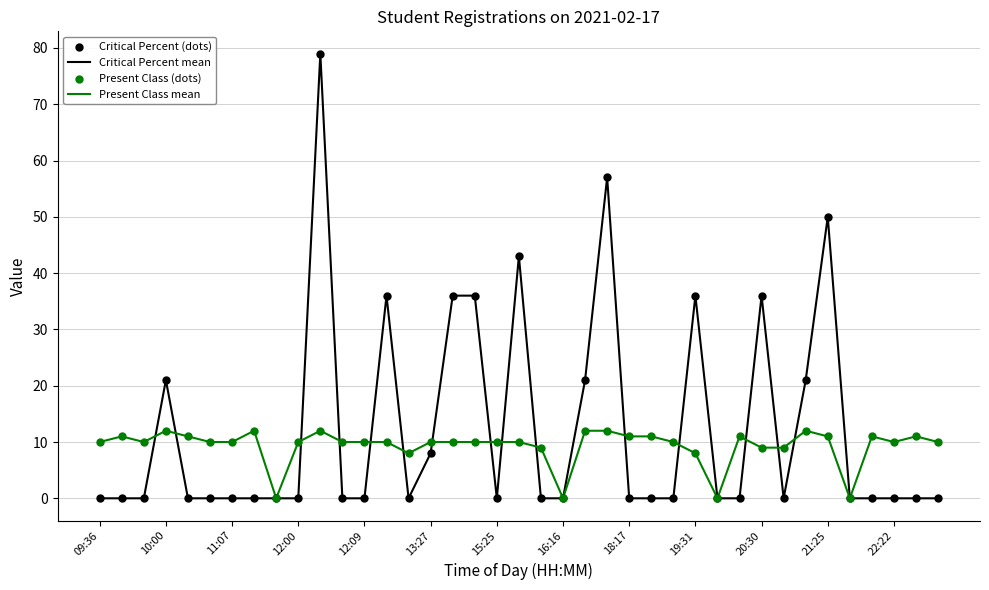

Which series has the largest range (max minus min)?

Critical Percent mean